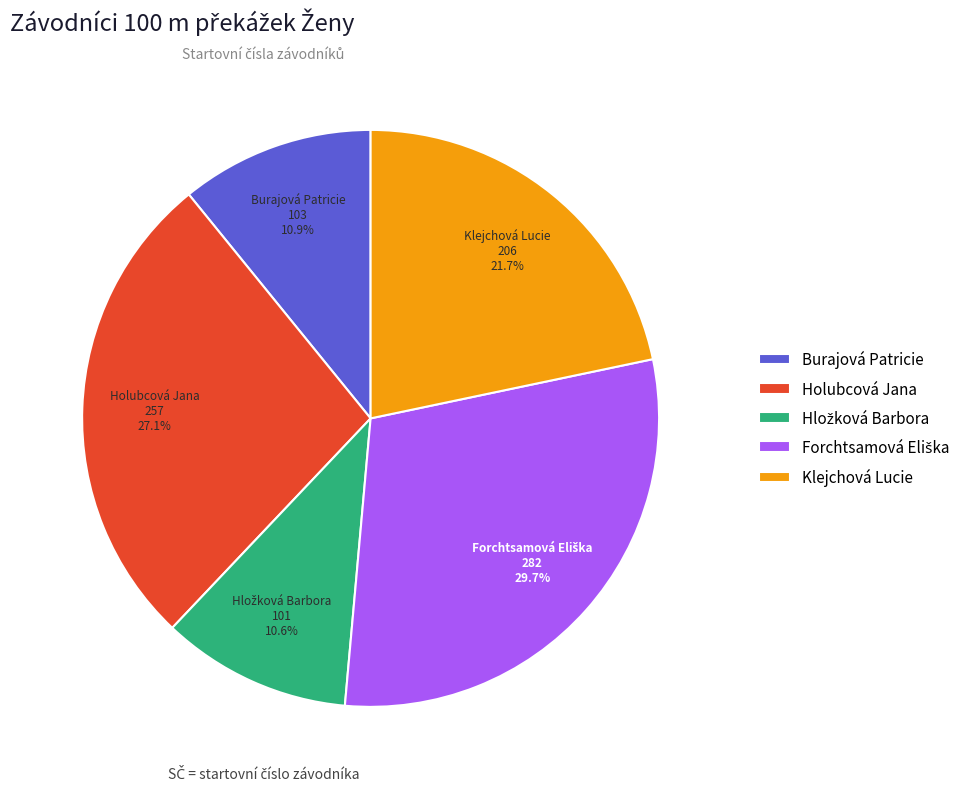

What is the ratio of the value at Holubcová Jana to the value at Klejchová Lucie?

1.2